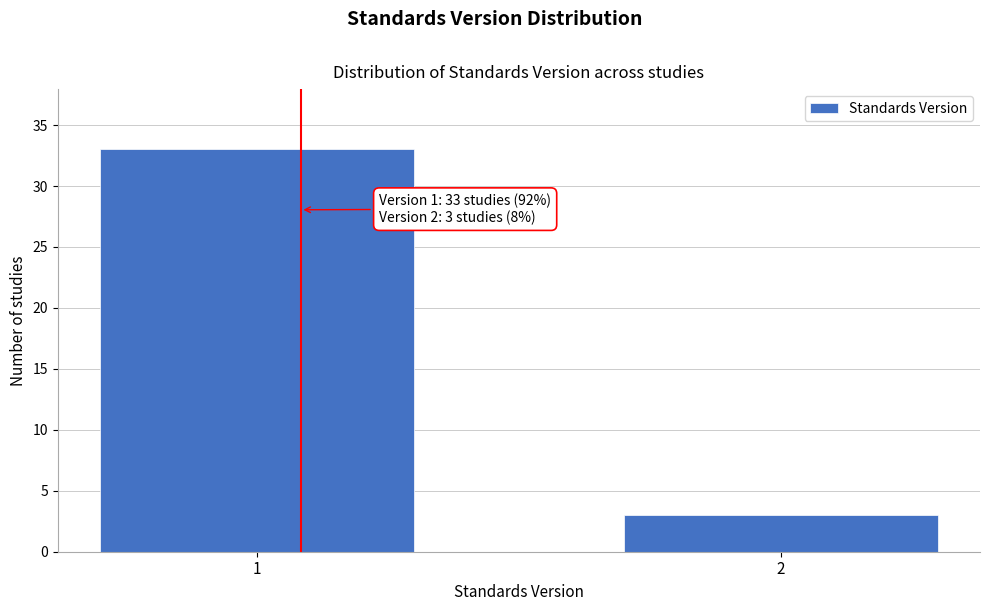

Reading right to left, transcribe all the data shown in this chart.

3	33